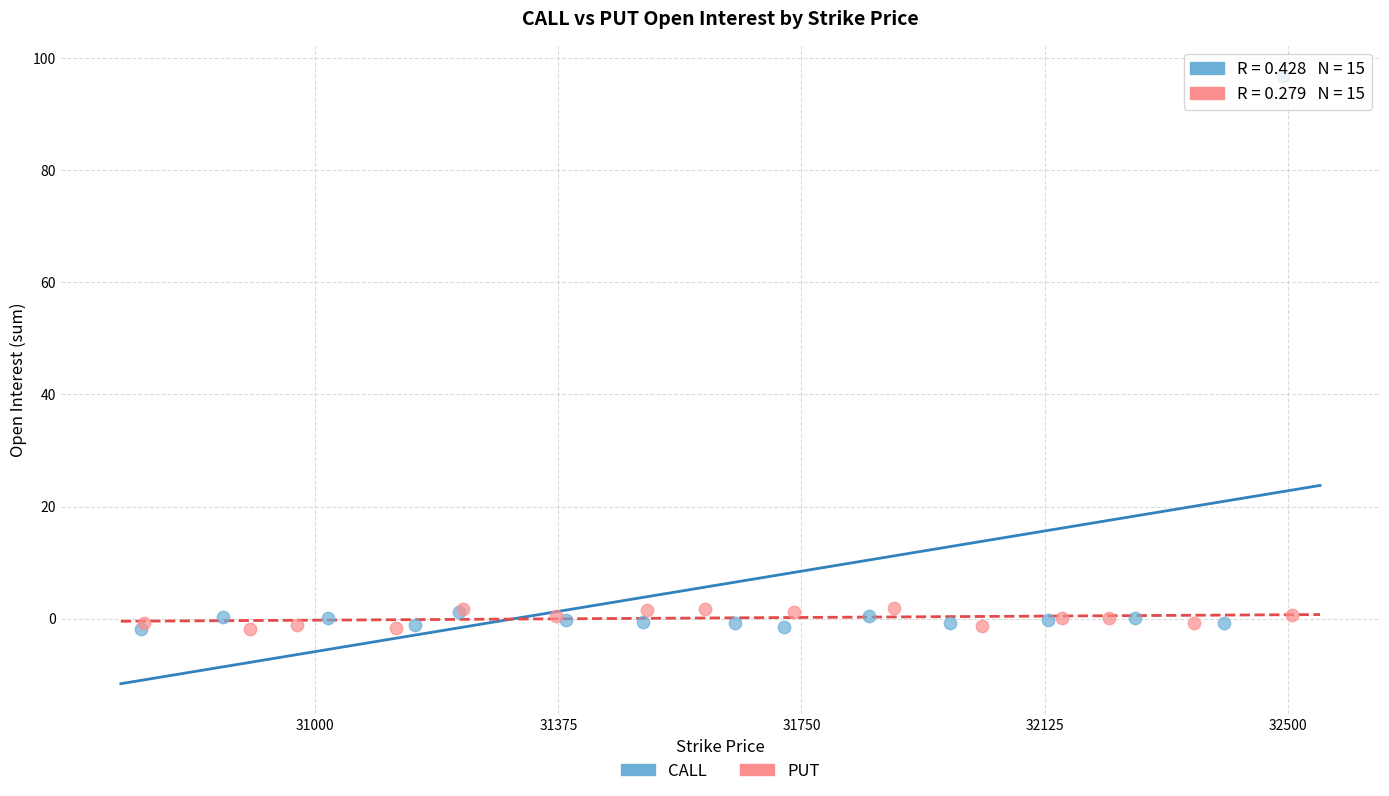

Which series has the largest Y range (max minus min)?

CALL